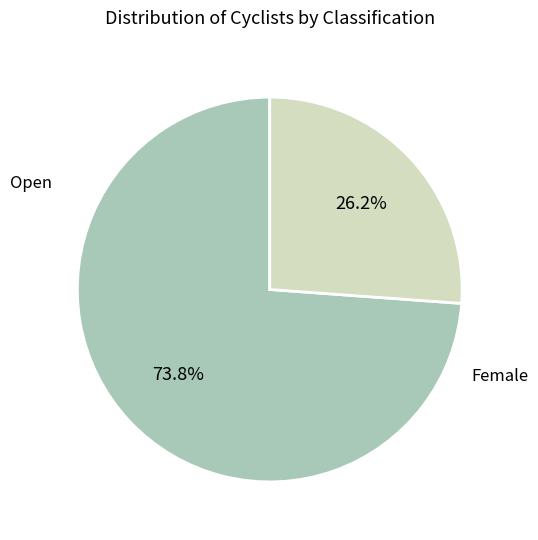

Is there a majority slice in this chart?

Yes